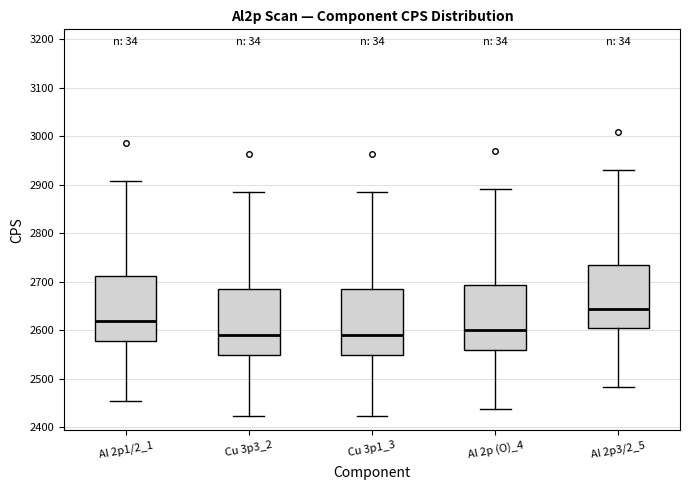

Where does the median line of the box for Al 2p3/2_5 sit on the y-axis? The values are not printed on the chart, so give them approximately, as read against the axis.

2640